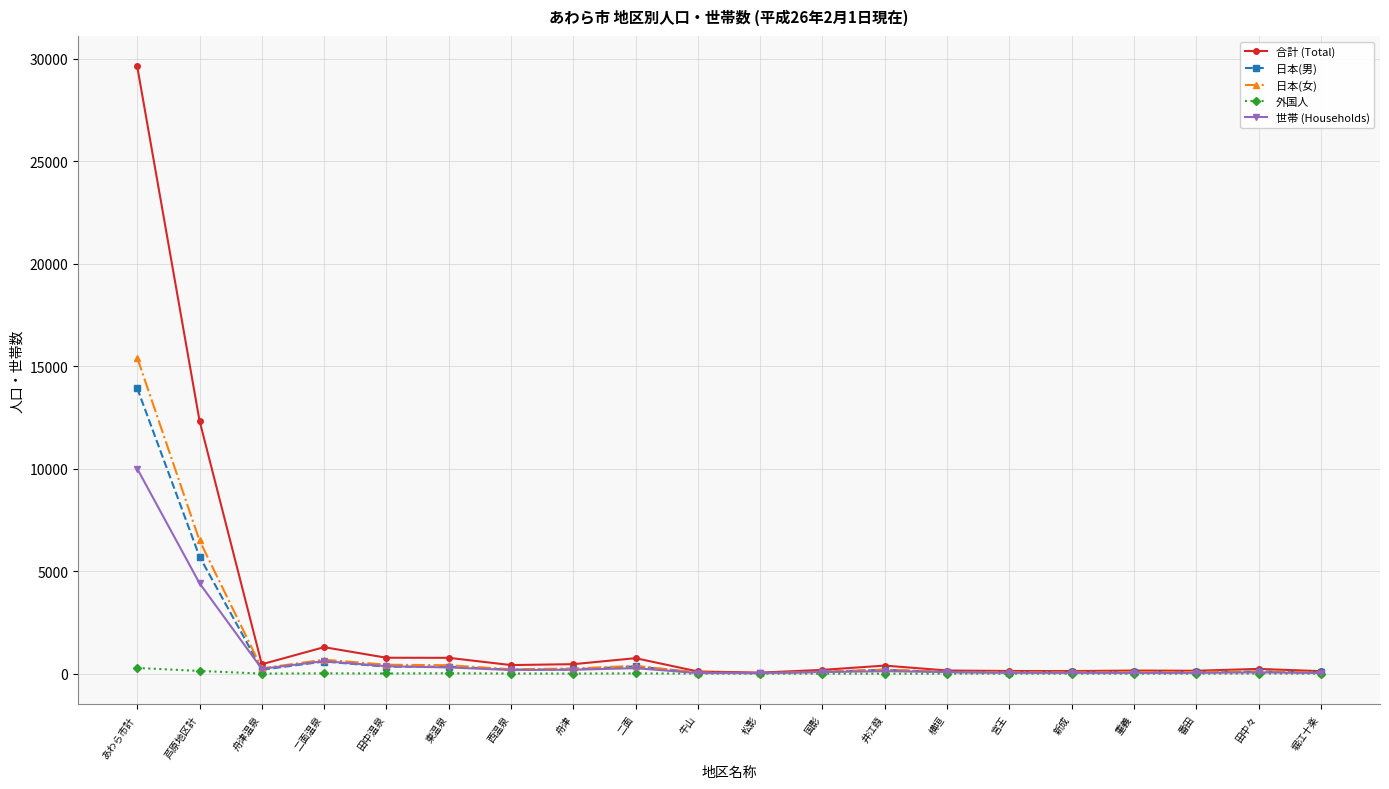

Which series has the widest spread of values?

合計 (Total)